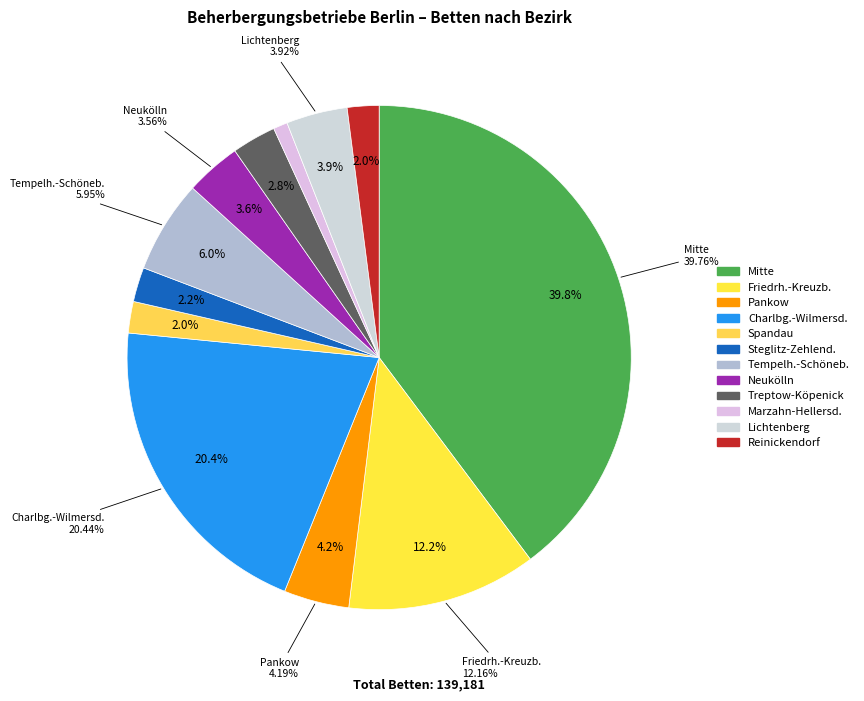

To the nearest percent, what percentage of the pie is Lichtenberg?

4%